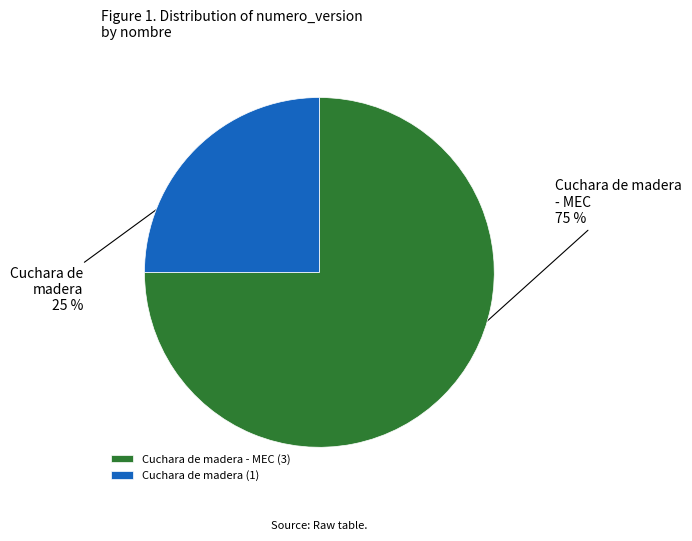

Rank the categories by value from lowest to highest.

Cuchara de madera, Cuchara de madera - MEC